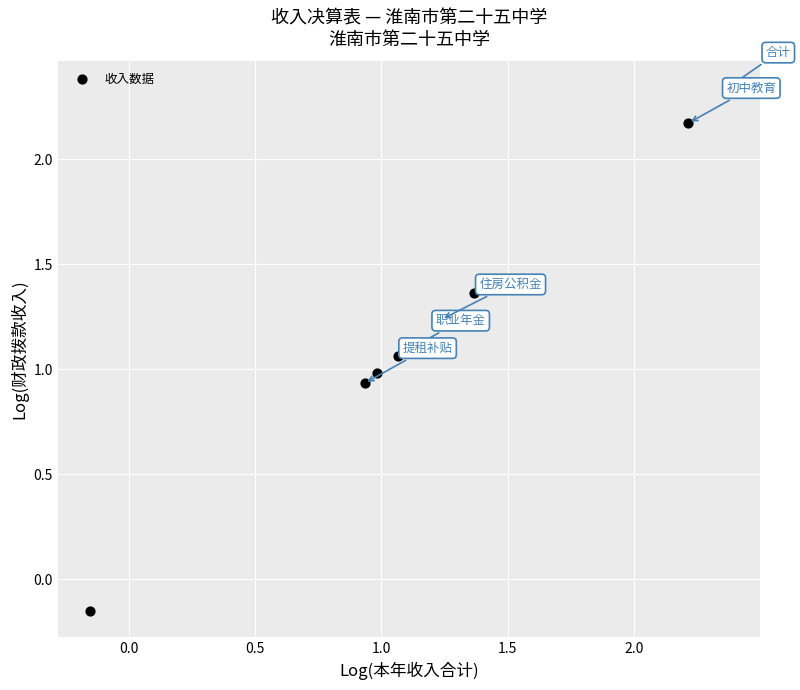

What is the average X value?

1.3